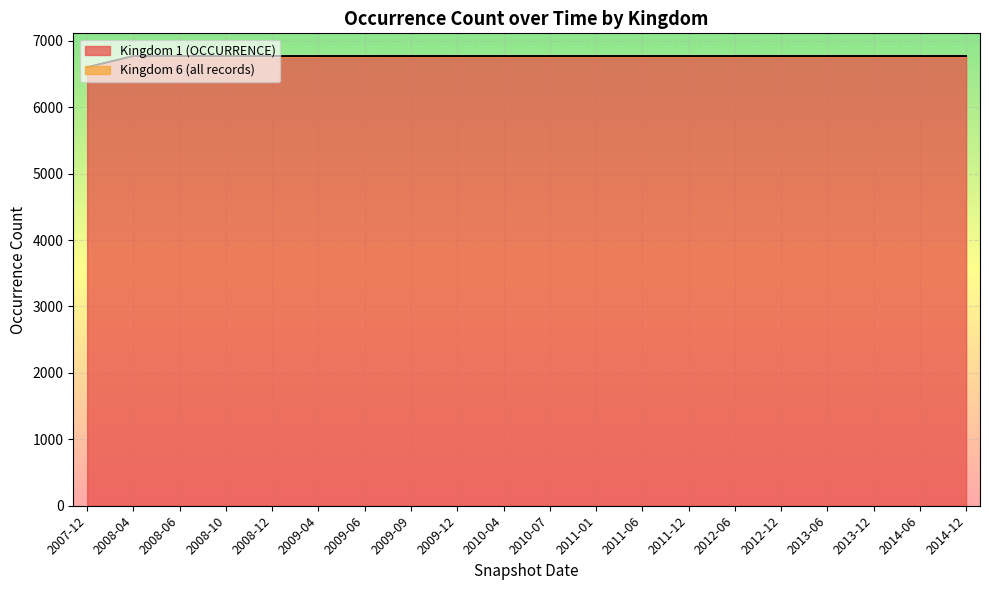

True or false: there are more than 0 points higher than both neighbors.

False